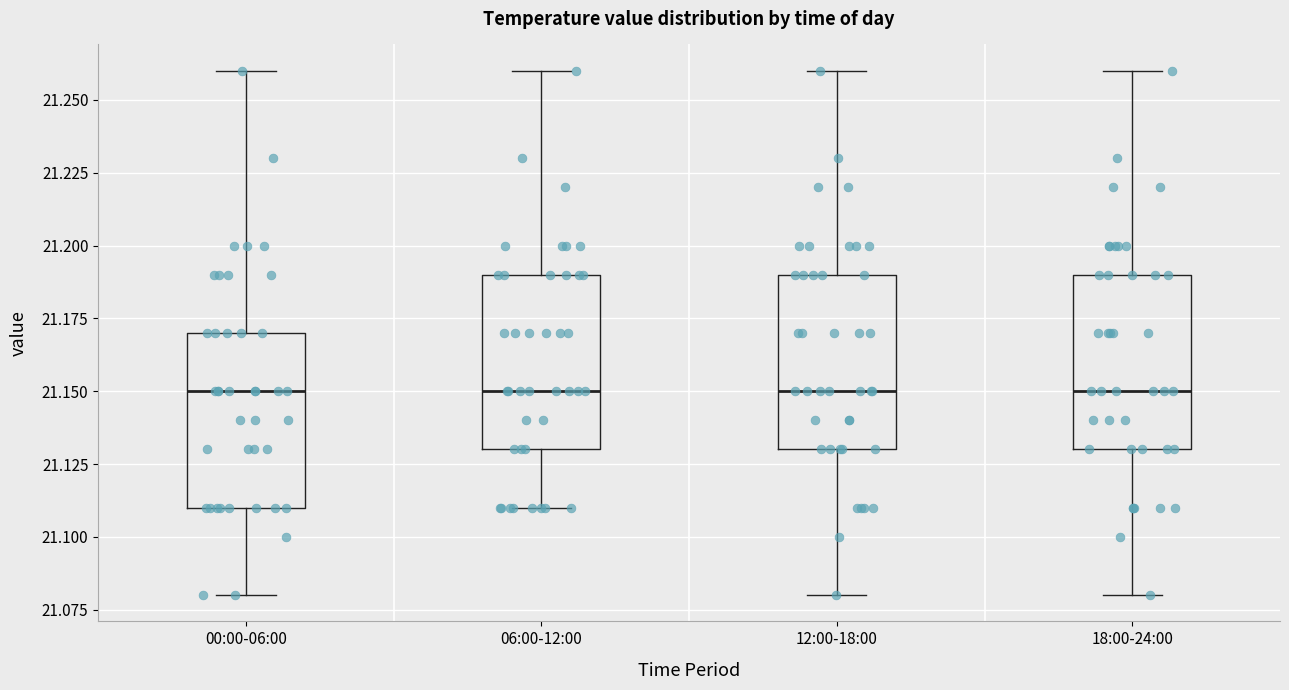

Where does the upper whisker of the box for 00:00-06:00 end on the y-axis? The values are not printed on the chart, so give them approximately, as read against the axis.

21.26